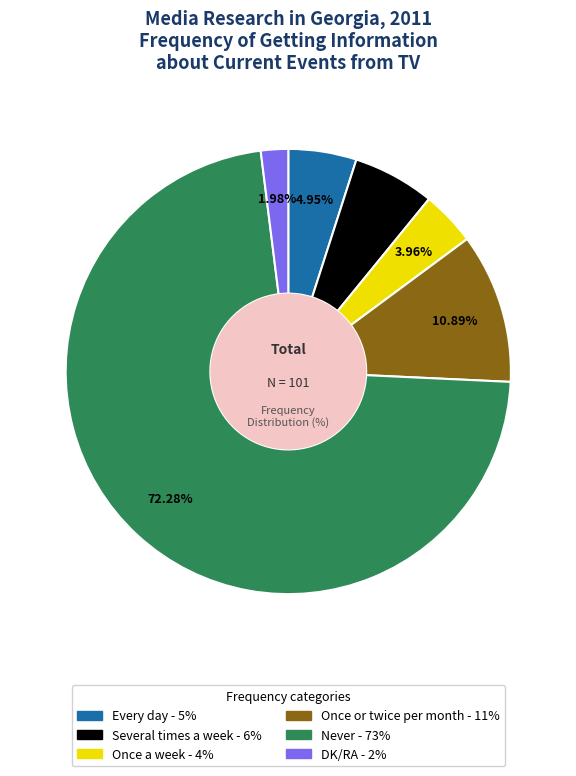

Rank the categories by value from highest to lowest.

Never, Once or twice per month, Several times a week, Every day, Once a week, DK/RA